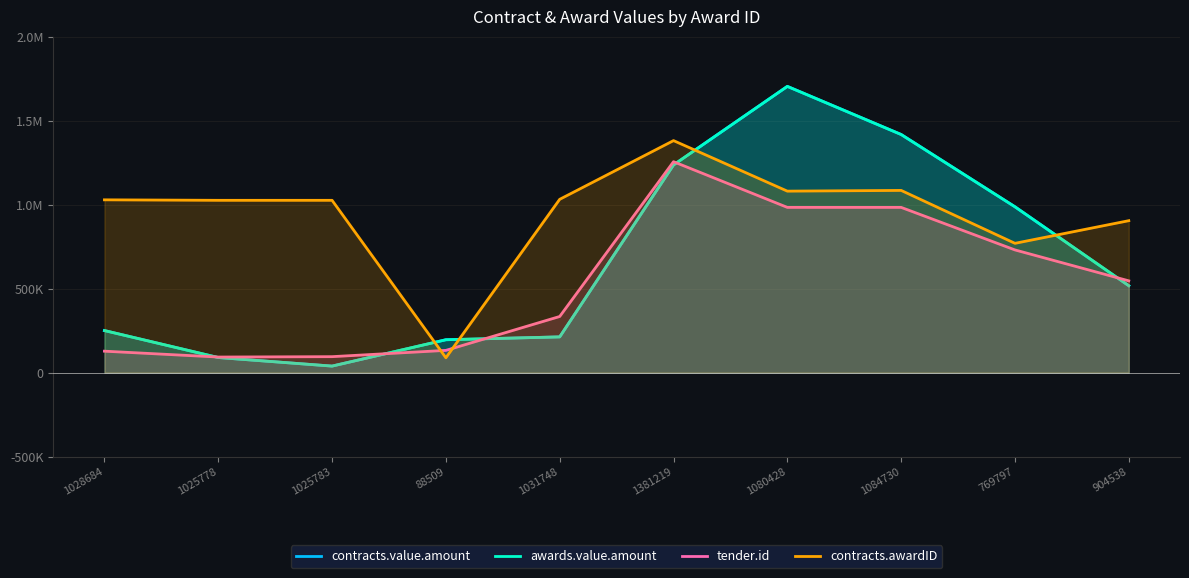

How many data points in contracts.value.amount are above 517493?

5